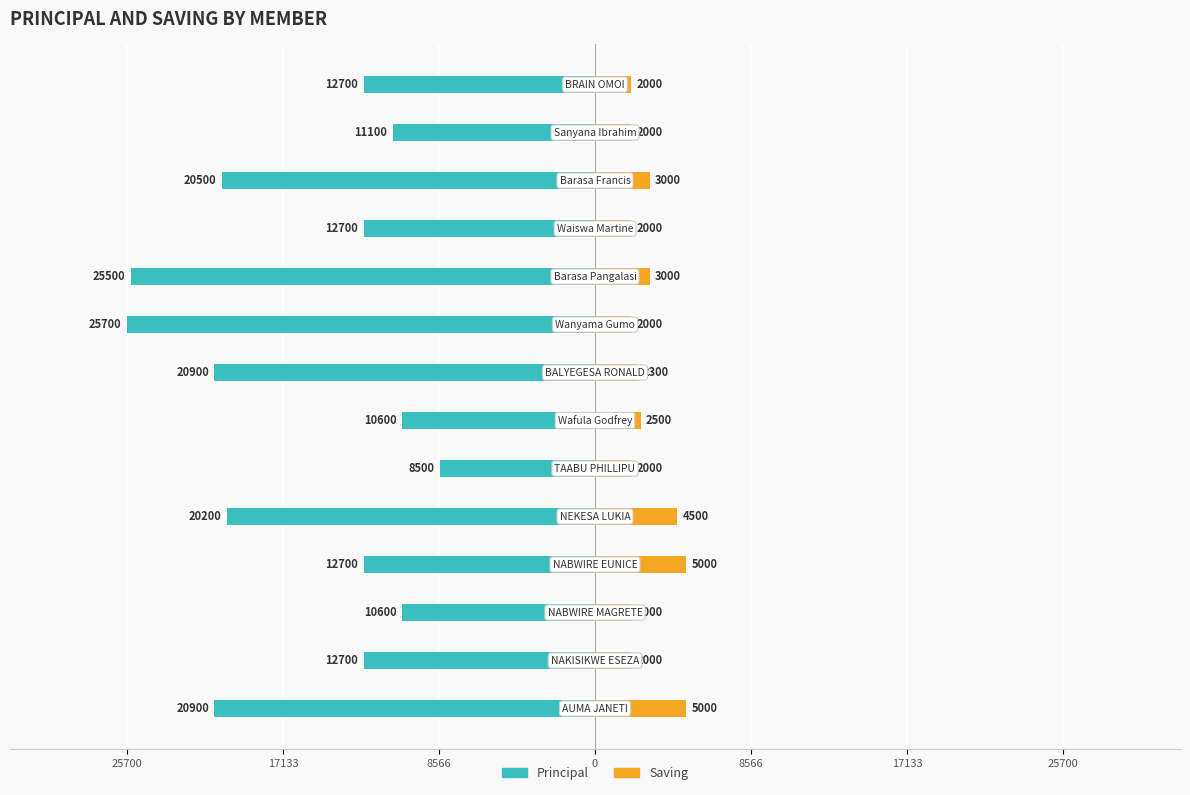

What is the average value of the Saving series?

2807